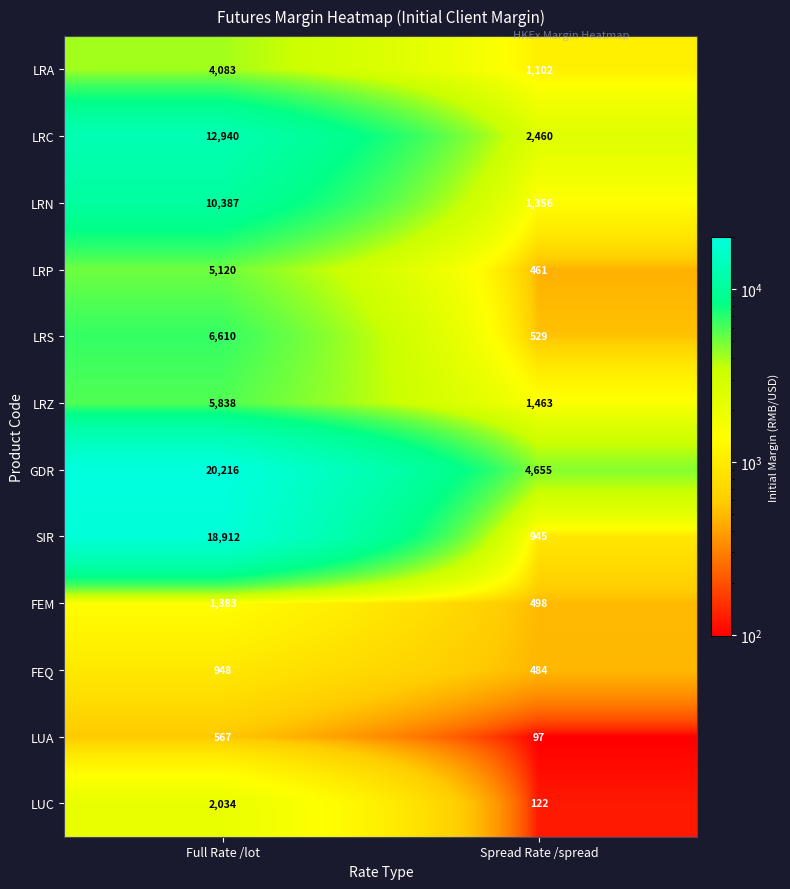

The value of LRP at Spread Rate /spread is 461. True or false?

True